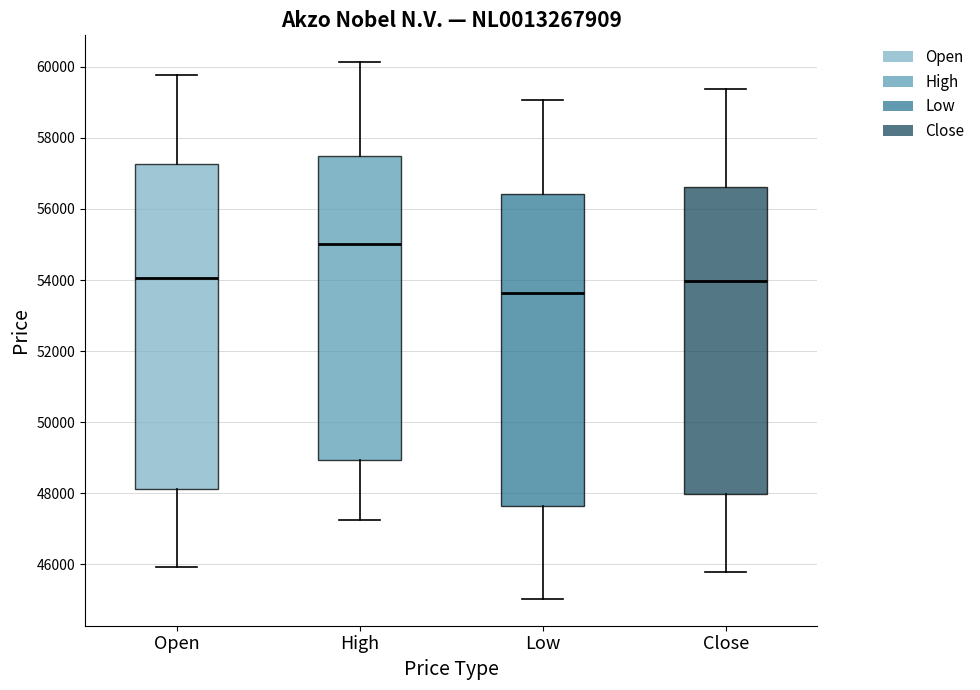

Comparing the boxes themselves (not the whiskers), which one is the tallest?

Open